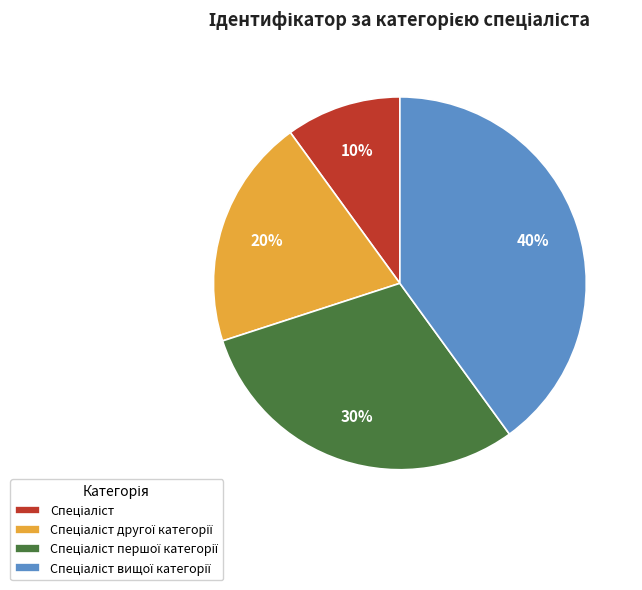

To the nearest percent, what is the average slice percentage?

25%